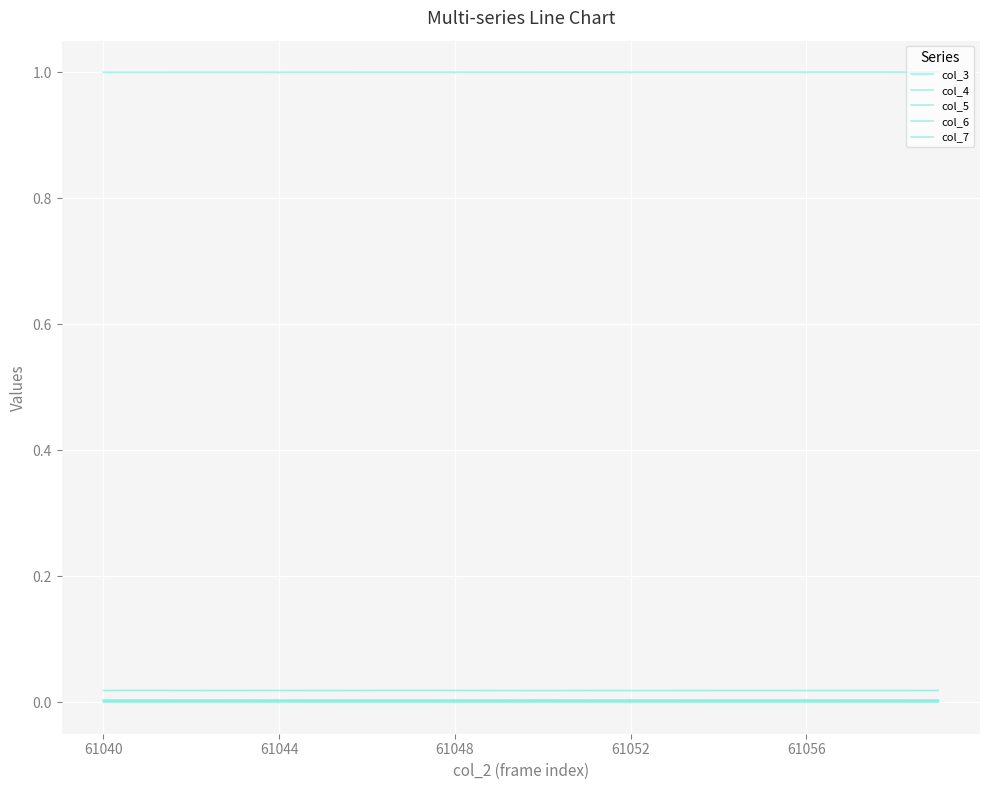

How many lines are shown in the chart?

5